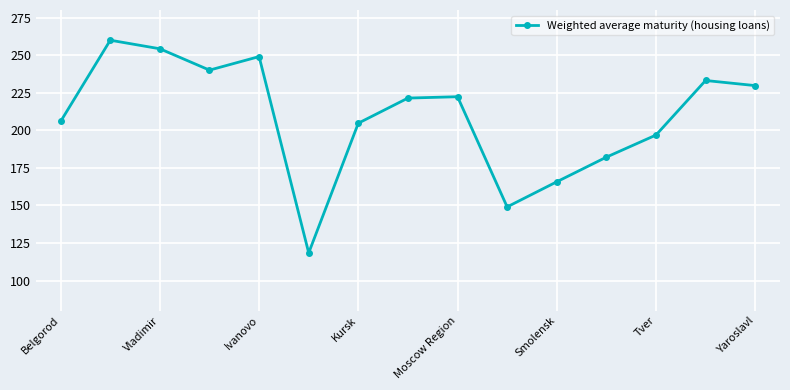

How many values are below 221?

7